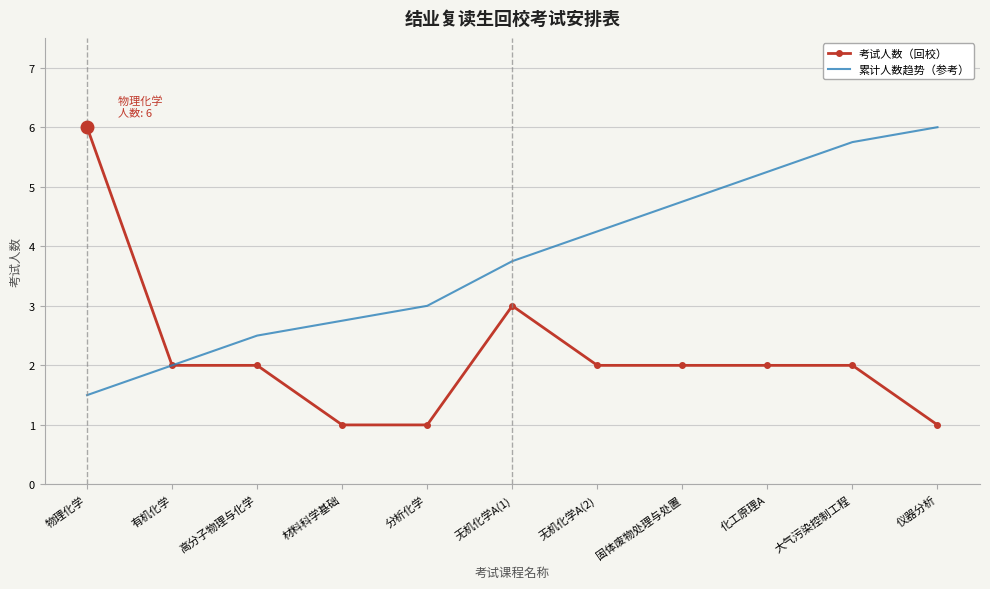

What is the total value across all series at 物理化学?

7.5